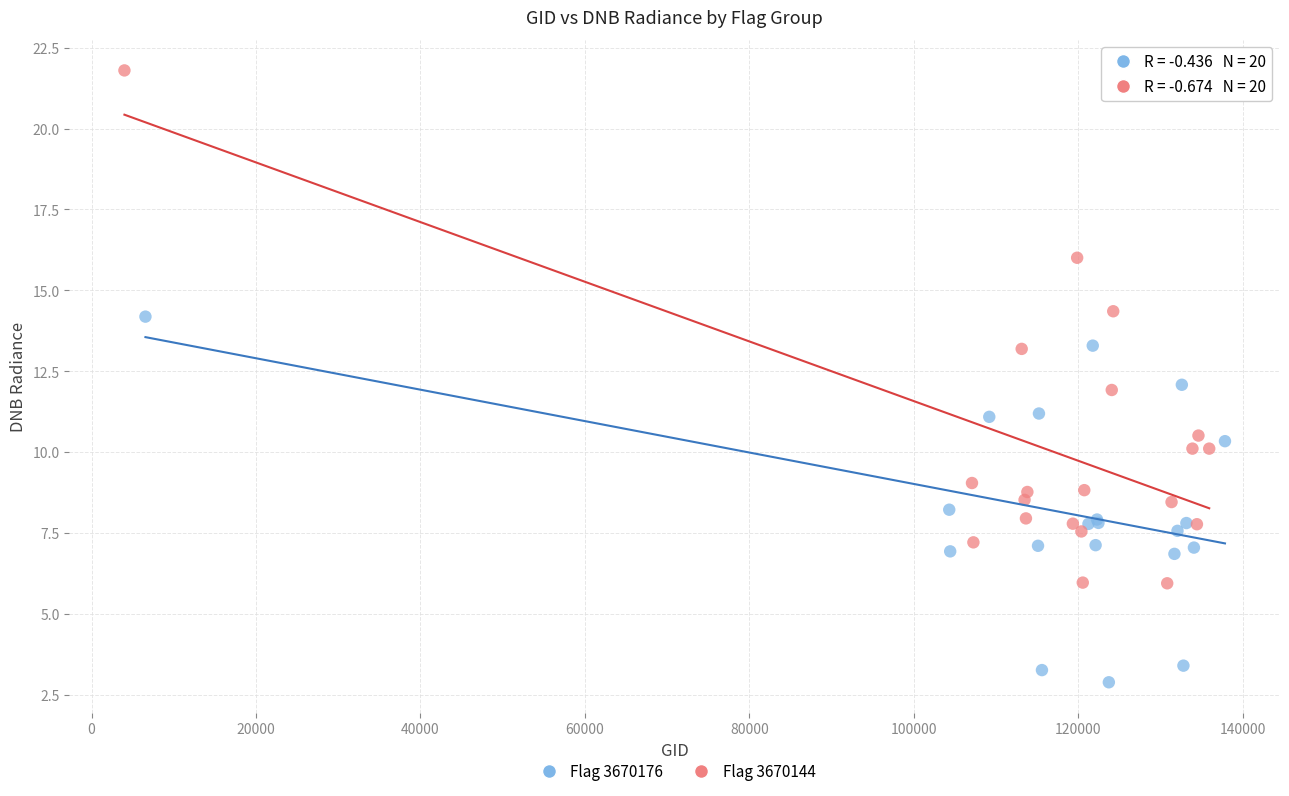

Which series has the widest spread of Y values?

Flag 3670144